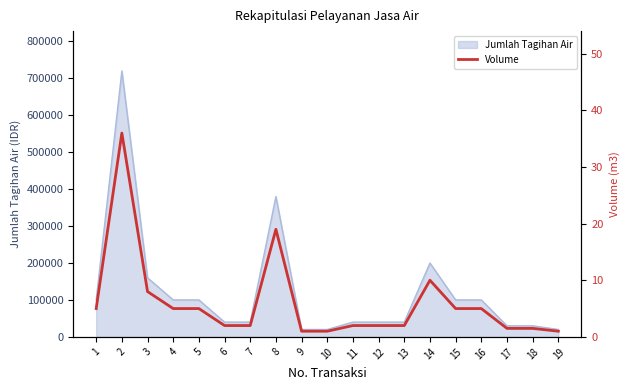

How many interior local peaks (higher than both neighbors) does the data have?

3